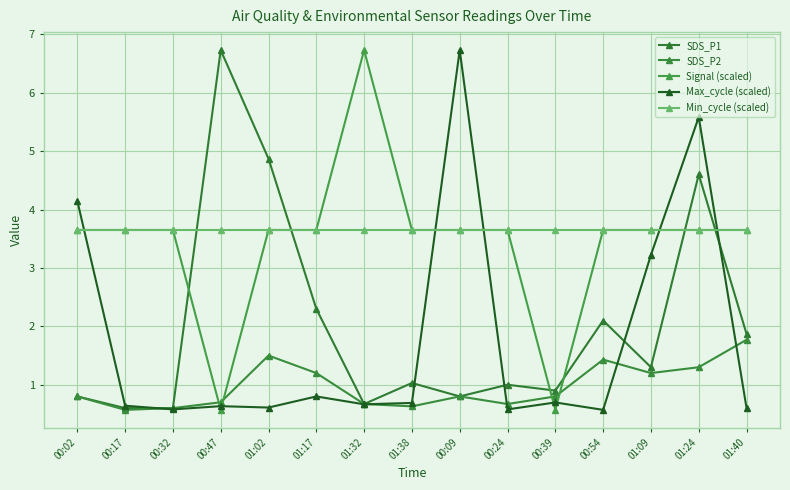

True or false: Signal (scaled) and Min_cycle (scaled) intersect in this chart.

True